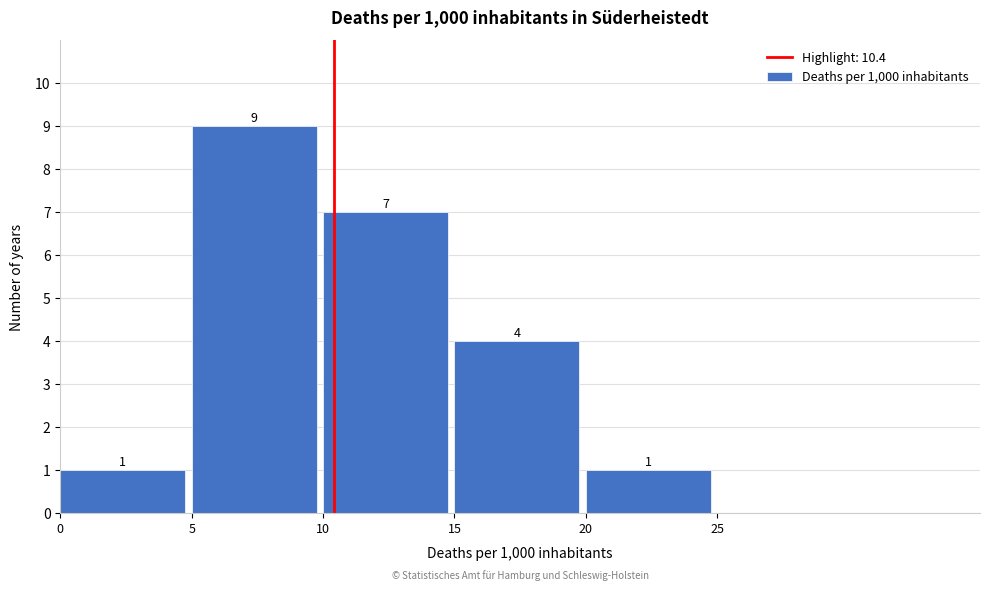

Which range on the x-axis has the tallest bar?

5 to 10